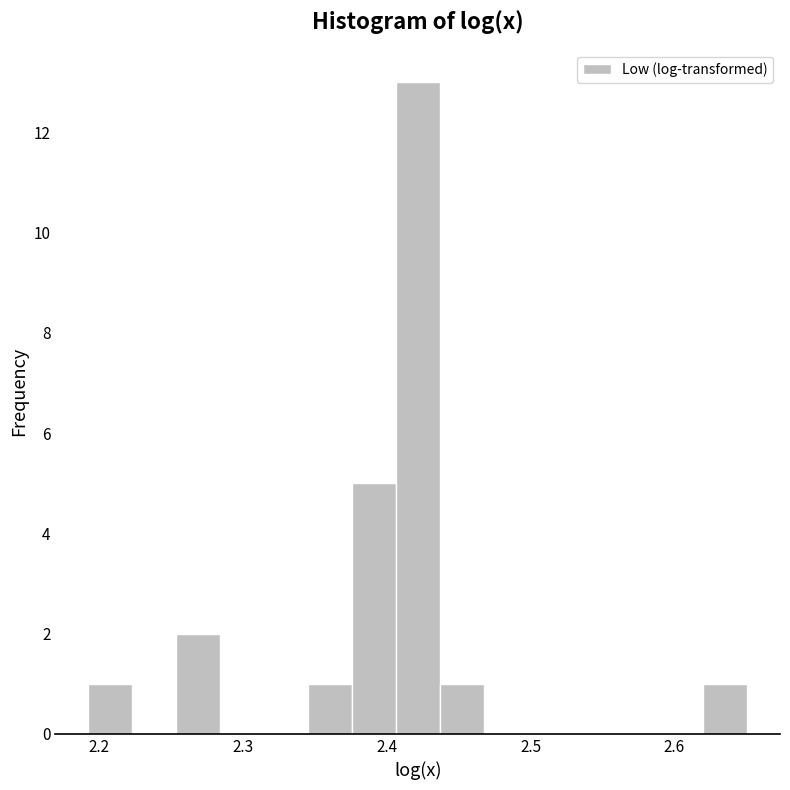

Around what value on the x-axis is the tallest bar? Give the approximate position of its centre, as read against the axis.

2.42